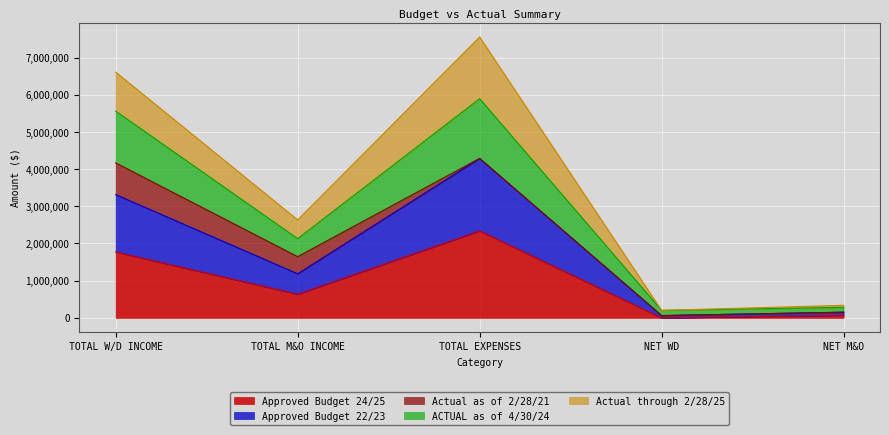

At which category is the sum across all series the highest?

TOTAL EXPENSES